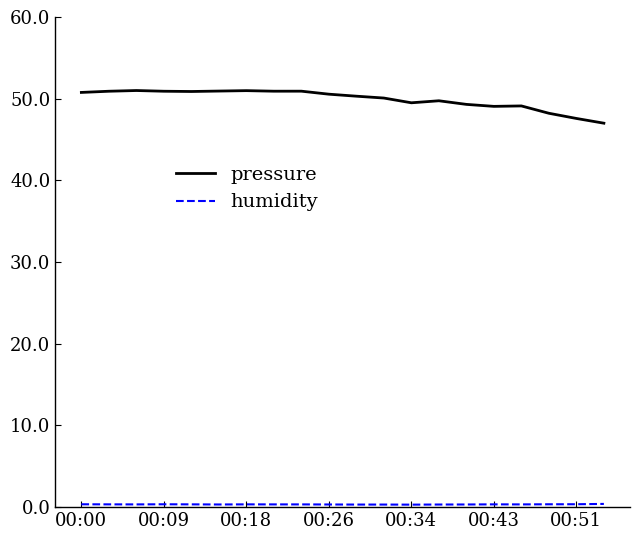

Which series has the largest total across all categories?

pressure